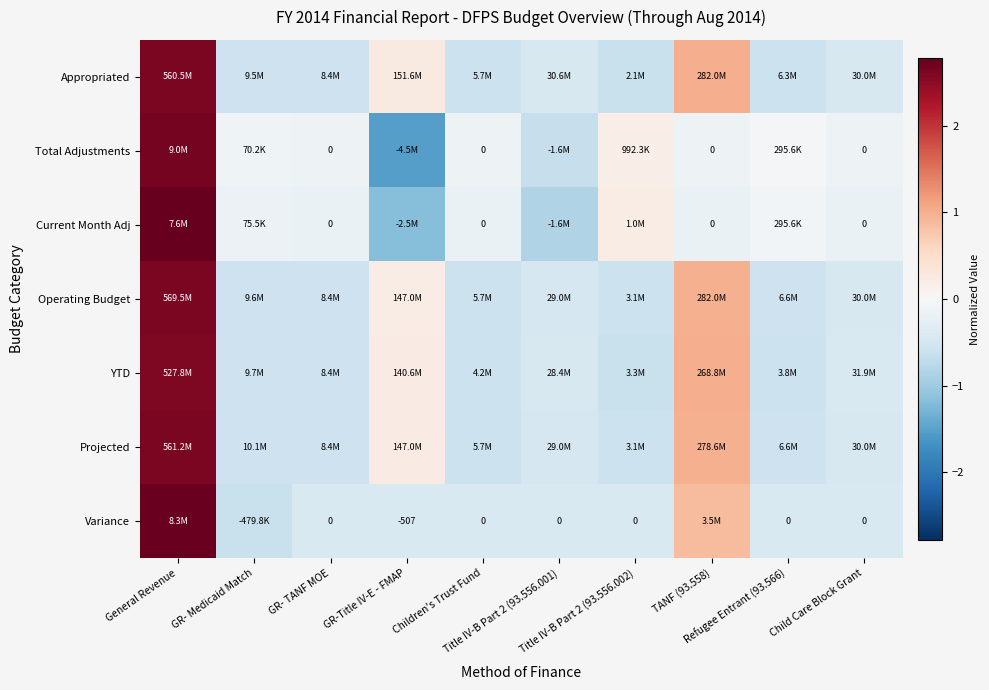

Count the number of data series in this chart.

7